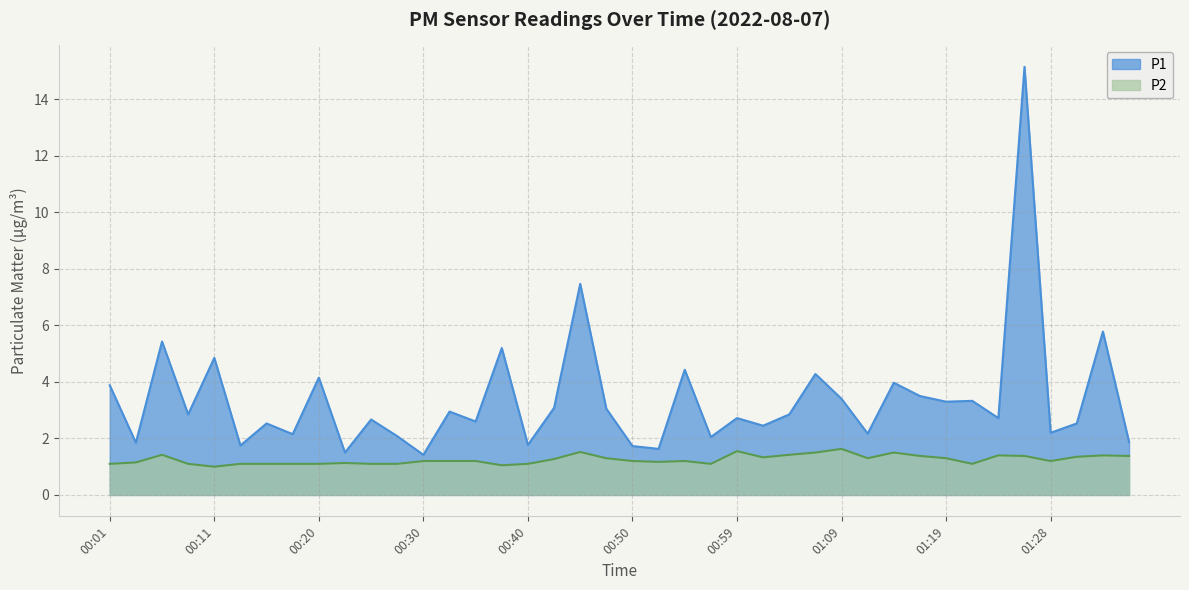

Is it true that P1 equals 1.0 at 00:18?

False